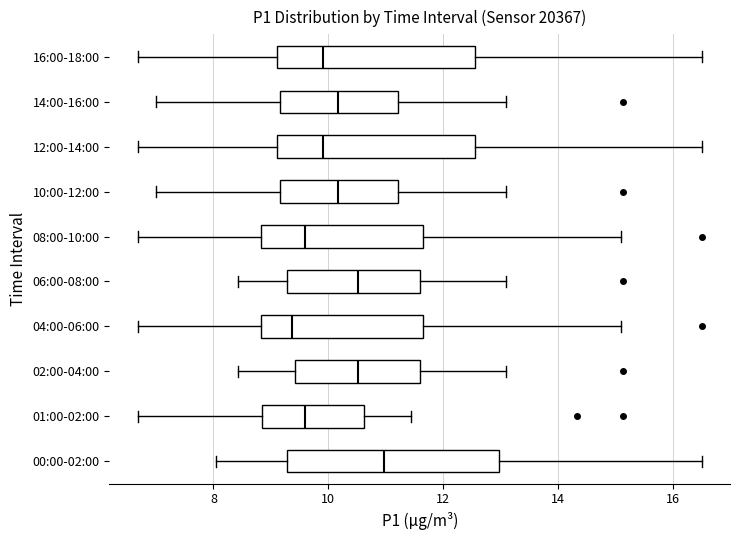

Reading bottom to top, transcribe this box plot: for each box, give where its median line is, the range the box spans, and where its two whiskers end, as read against the x-axis. The values are not printed on the chart, so give them approximately, as read against the axis.

00:00-02:00: median 11.0, box 9.2 to 13.0, whiskers 8.0 to 16.6
01:00-02:00: median 9.6, box 8.8 to 10.6, whiskers 6.6 to 11.4
02:00-04:00: median 10.6, box 9.4 to 11.6, whiskers 8.4 to 13.2
04:00-06:00: median 9.4, box 8.8 to 11.6, whiskers 6.6 to 15.2
06:00-08:00: median 10.6, box 9.2 to 11.6, whiskers 8.4 to 13.2
08:00-10:00: median 9.6, box 8.8 to 11.6, whiskers 6.6 to 15.2
10:00-12:00: median 10.2, box 9.2 to 11.2, whiskers 7.0 to 13.2
12:00-14:00: median 10.0, box 9.2 to 12.6, whiskers 6.6 to 16.6
14:00-16:00: median 10.2, box 9.2 to 11.2, whiskers 7.0 to 13.2
16:00-18:00: median 10.0, box 9.2 to 12.6, whiskers 6.6 to 16.6